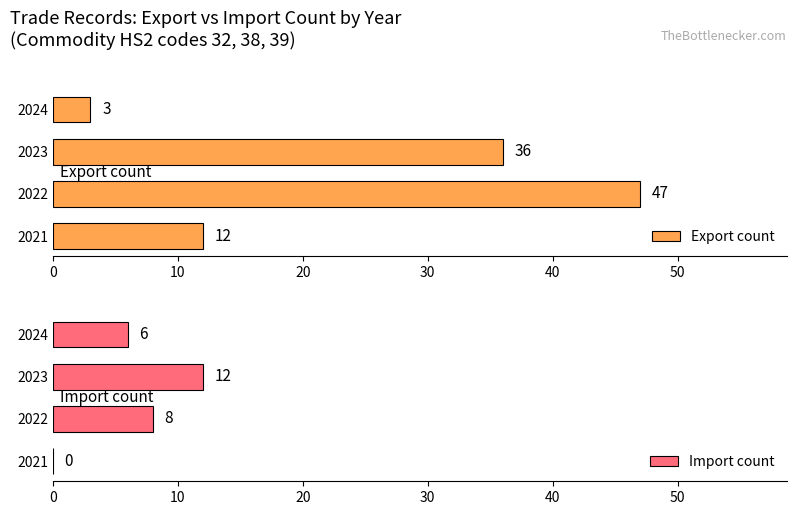

What is the greatest value displayed?

47